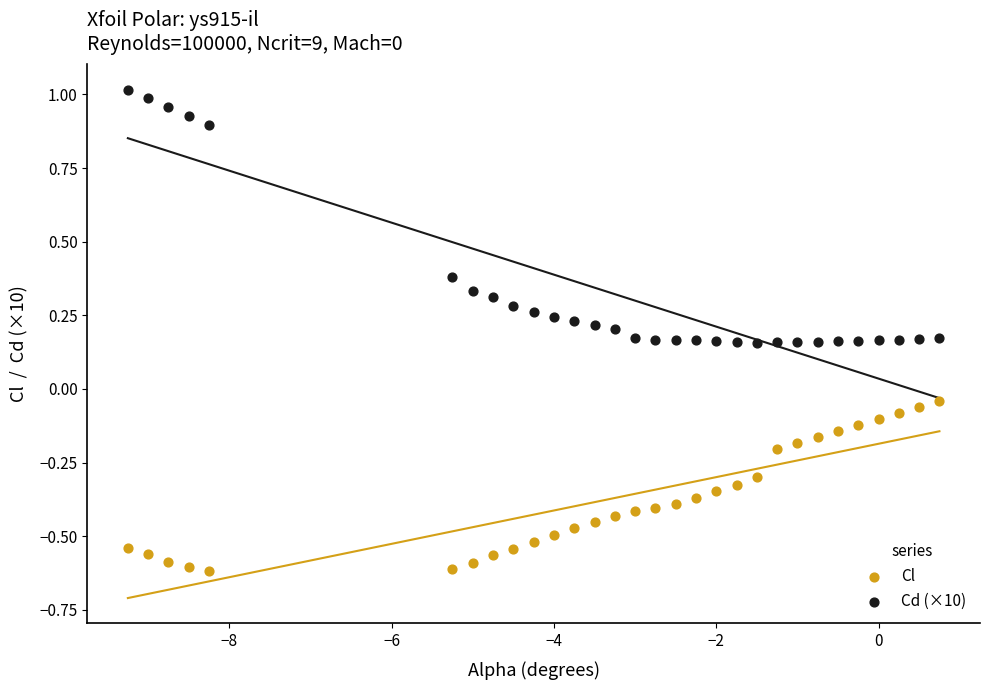

Which series has the largest Y range (max minus min)?

Cd (×10)